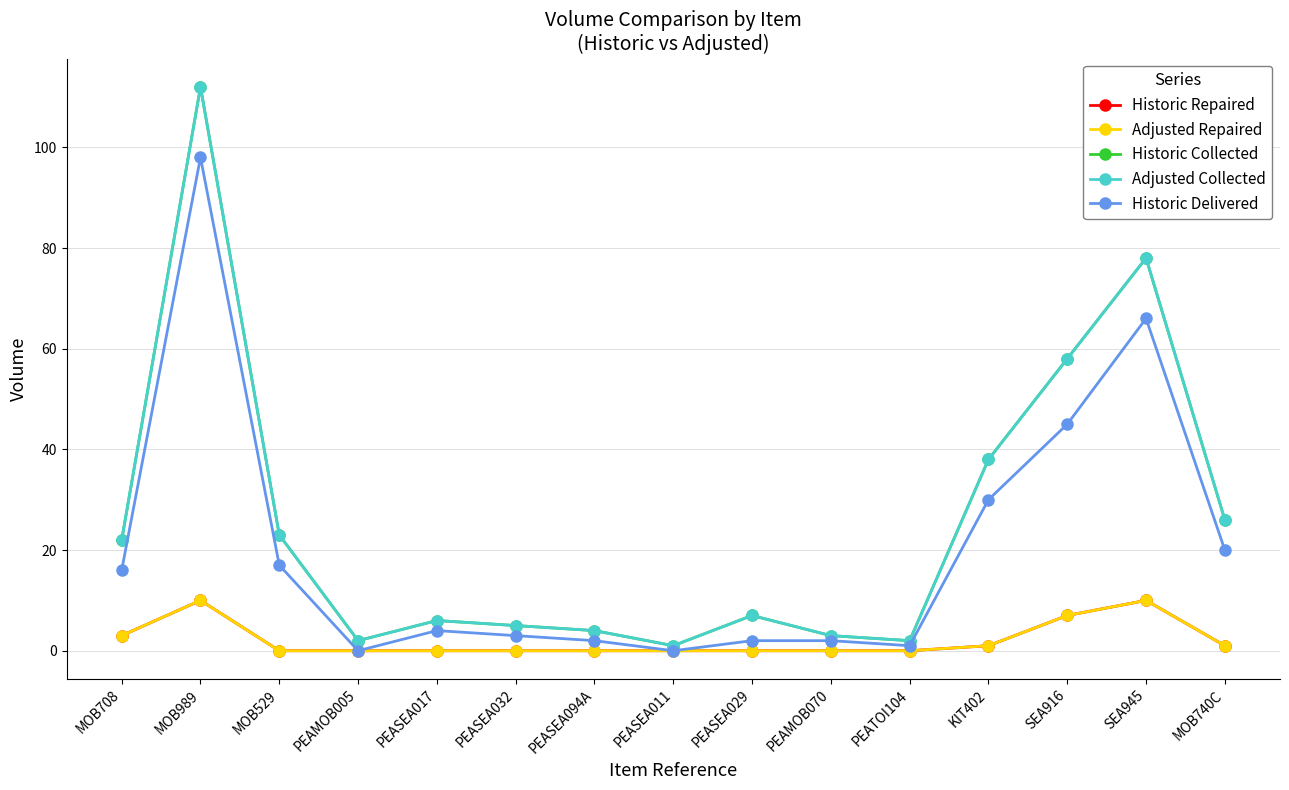

Where is the first local maximum for Adjusted Repaired?

MOB989